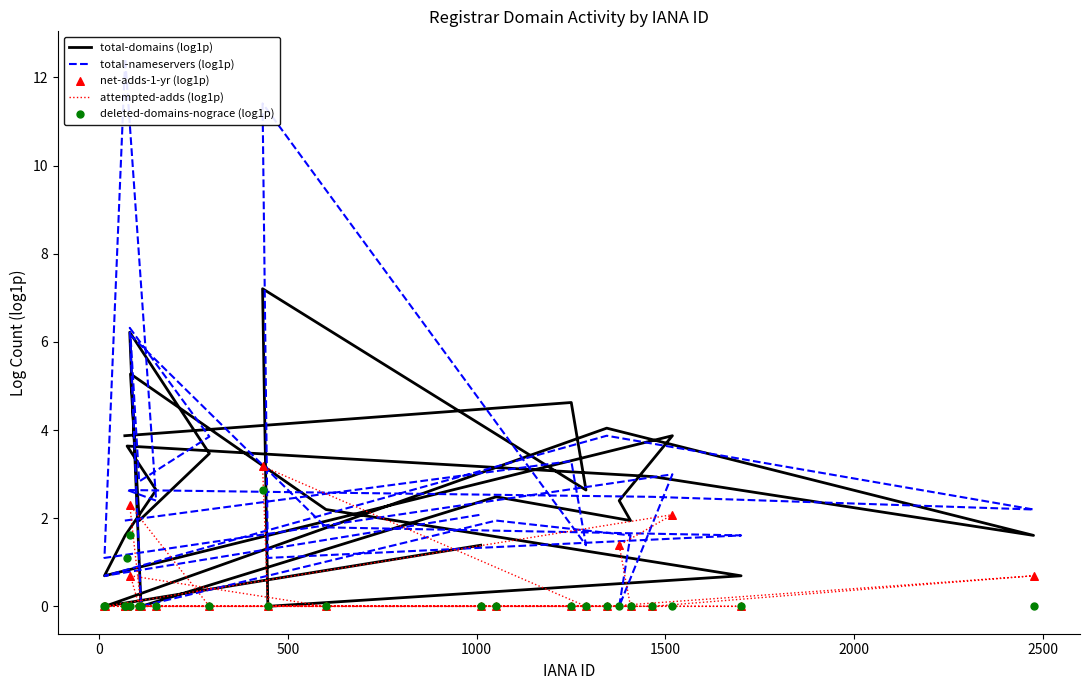

Which series contains the highest Y value?

total-nameservers (log1p)